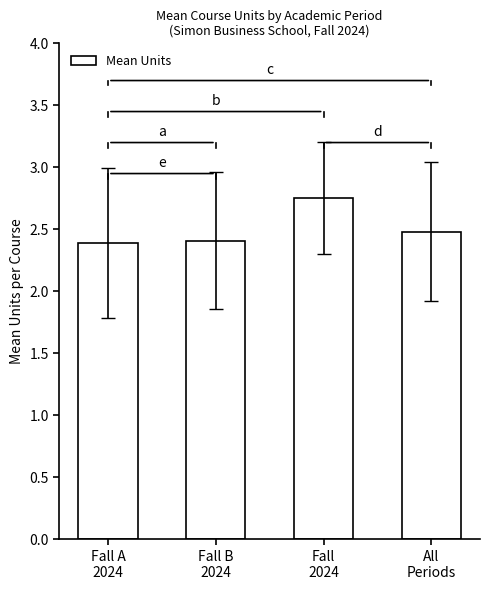

What is the label of the 2nd bar from the left?

Fall B
2024